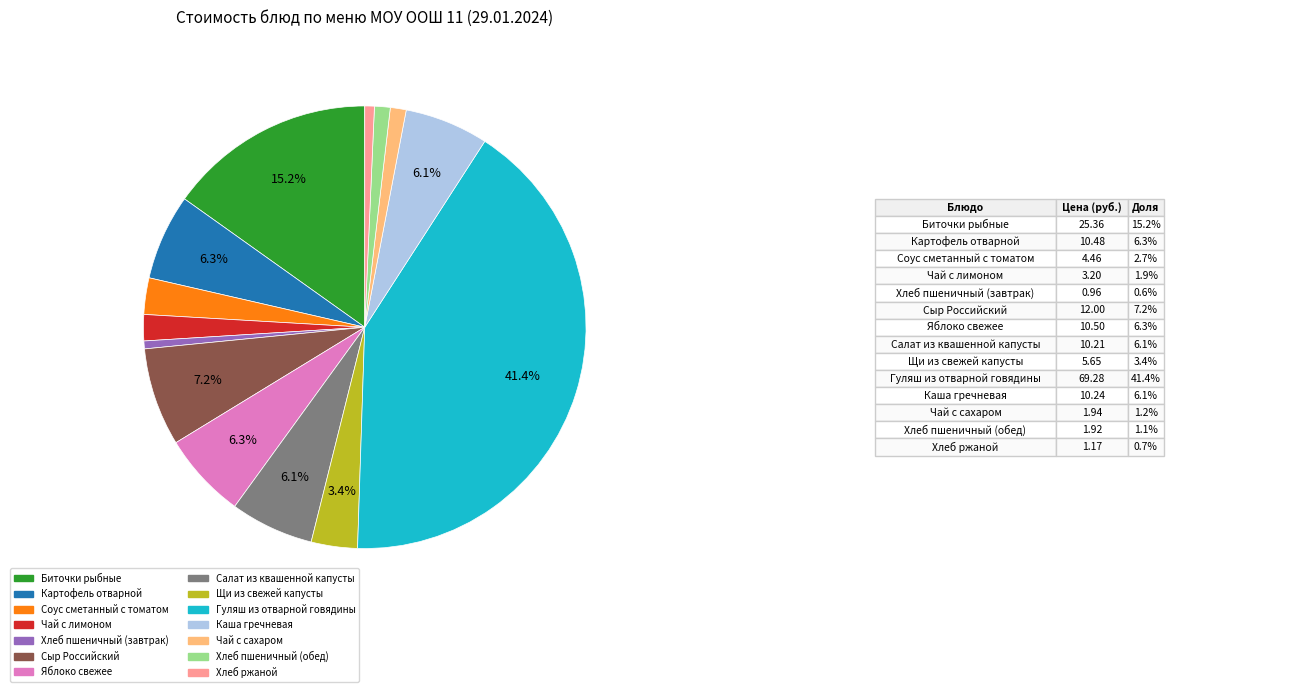

How many slices are in this pie chart?

14